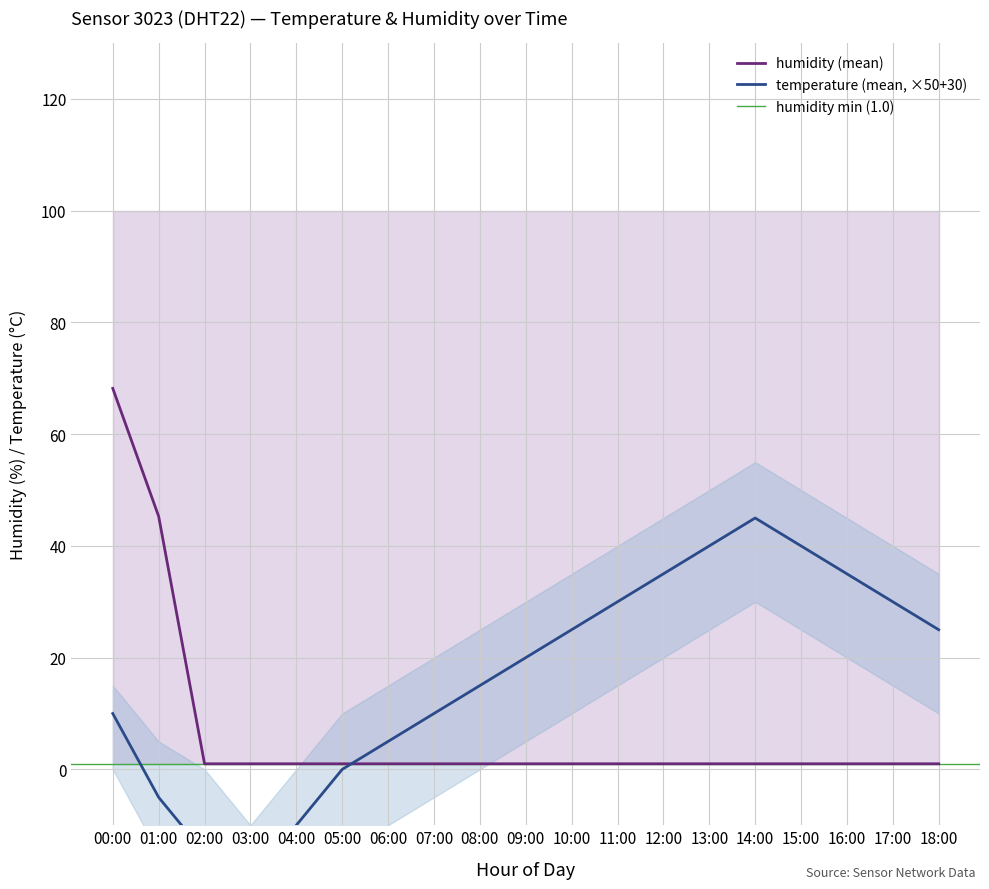

What is the sum of the humidity_upper values at 08:00 and 13:00?

199.8